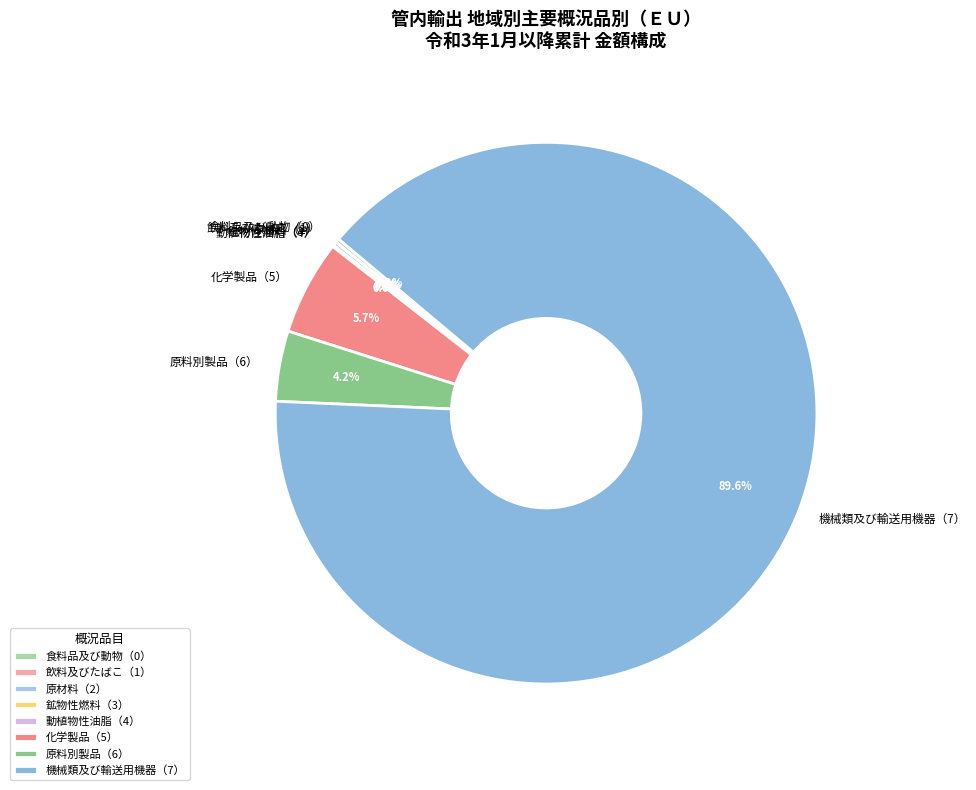

Does 機械類及び輸送用機器（7） account for over 50% of the chart?

Yes